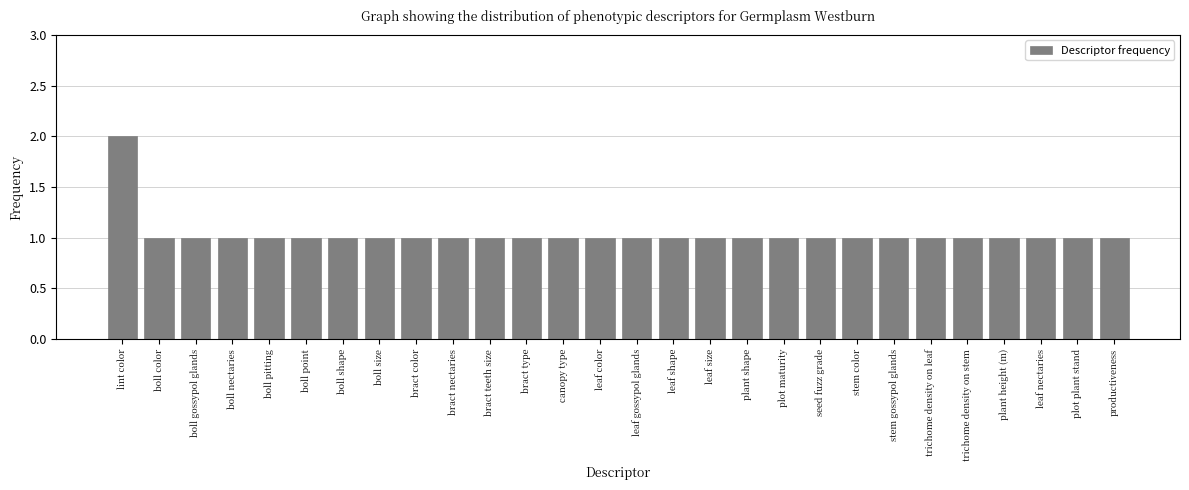

Reading right to left, what are all the values shown in this chart?

1	1	1	1	1	1	1	1	1	1	1	1	1	1	1	1	1	1	1	1	1	1	1	1	1	1	1	2